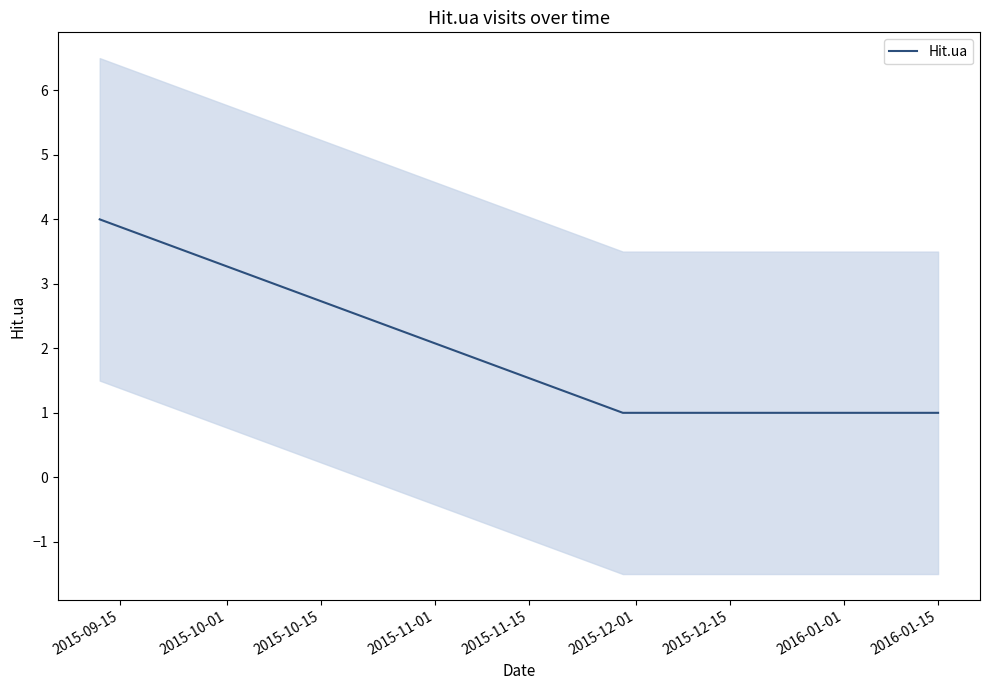

What is the sum of all values?

7